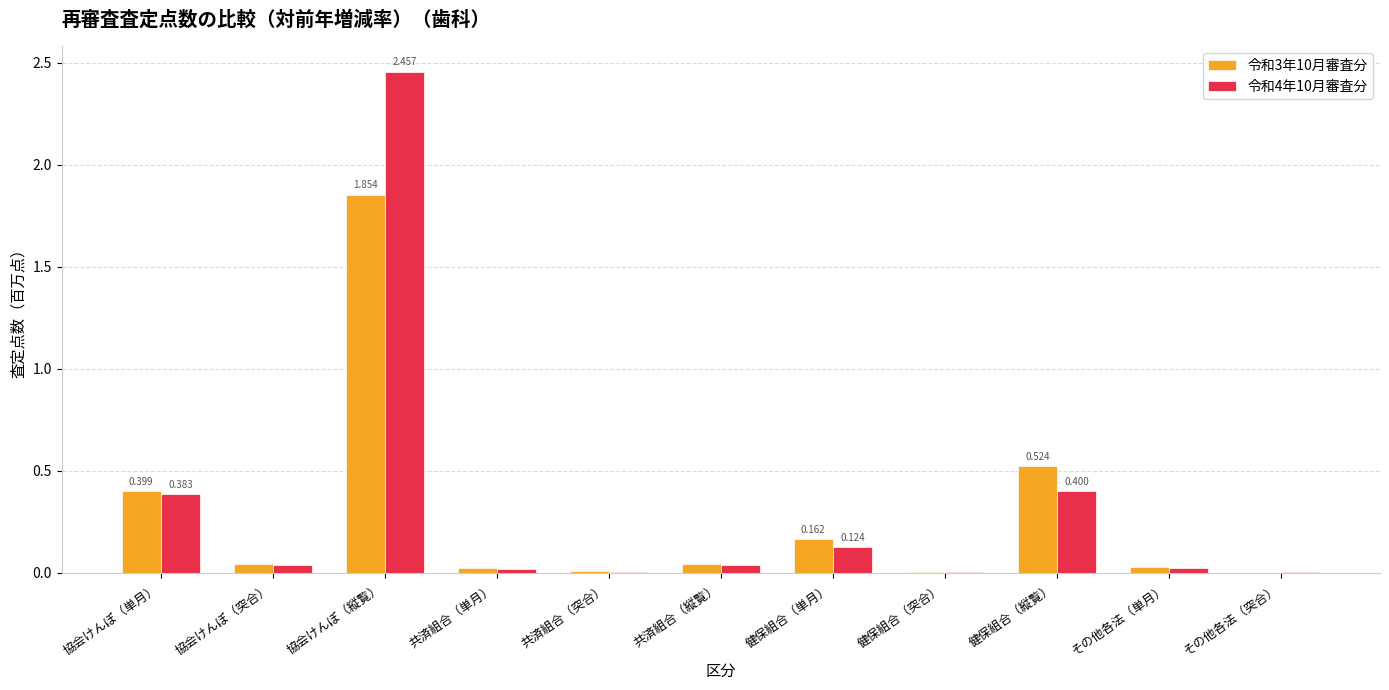

At which category is the sum across all series the highest?

協会けんぽ（縦覧）